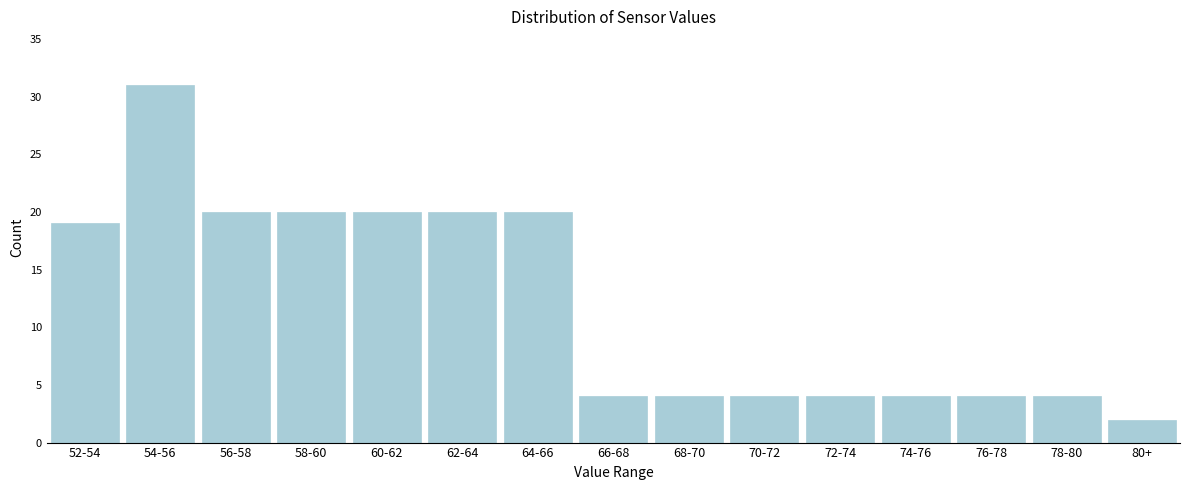

Reading left to right, what are all the values shown in this chart?

52-54=19	54-56=31	56-58=20	58-60=20	60-62=20	62-64=20	64-66=20	66-68=4	68-70=4	70-72=4	72-74=4	74-76=4	76-78=4	78-80=4	80+=2